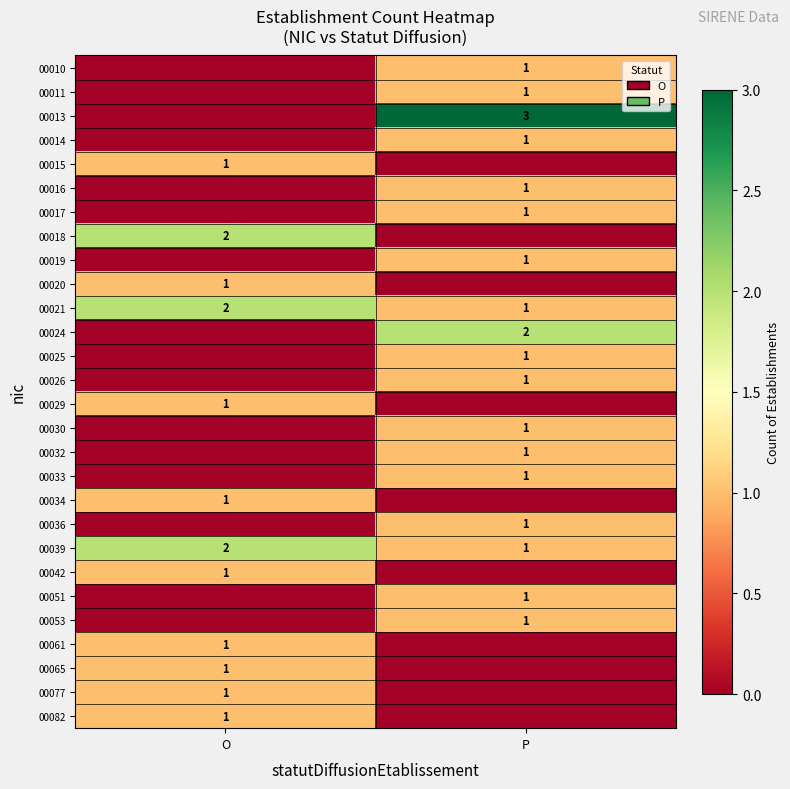

The 00026 series shows 0 at P. True or false?

False